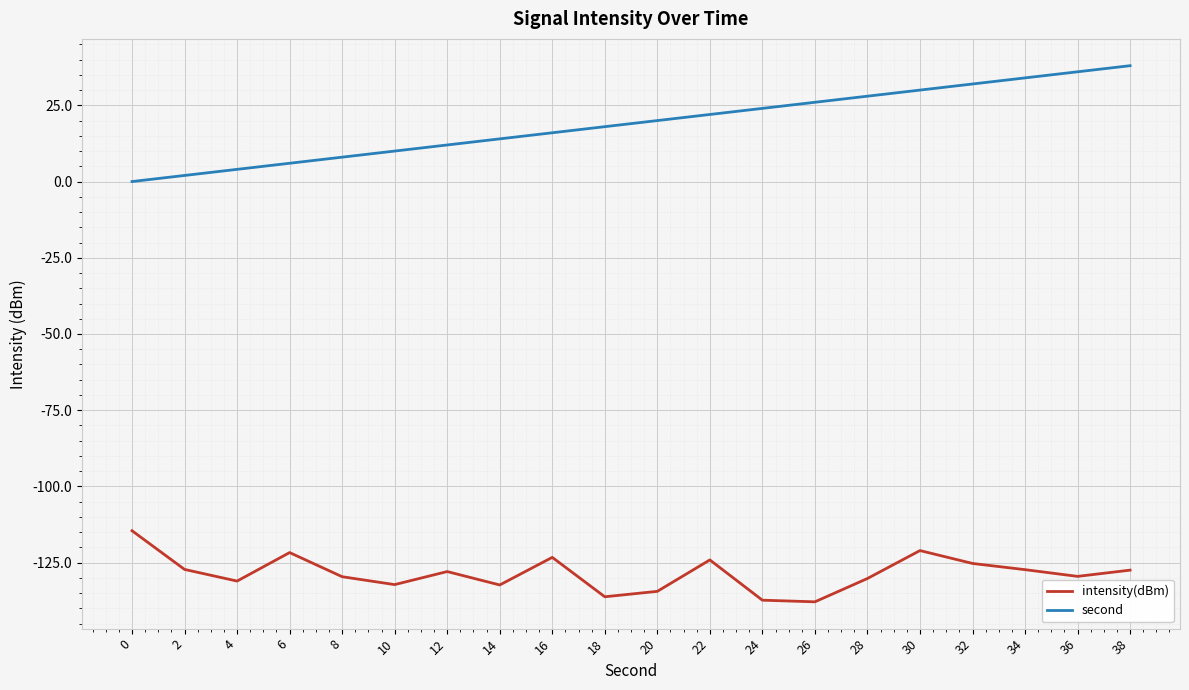

Is the value of intensity(dBm) at 14 greater than the value of second at 18?

No